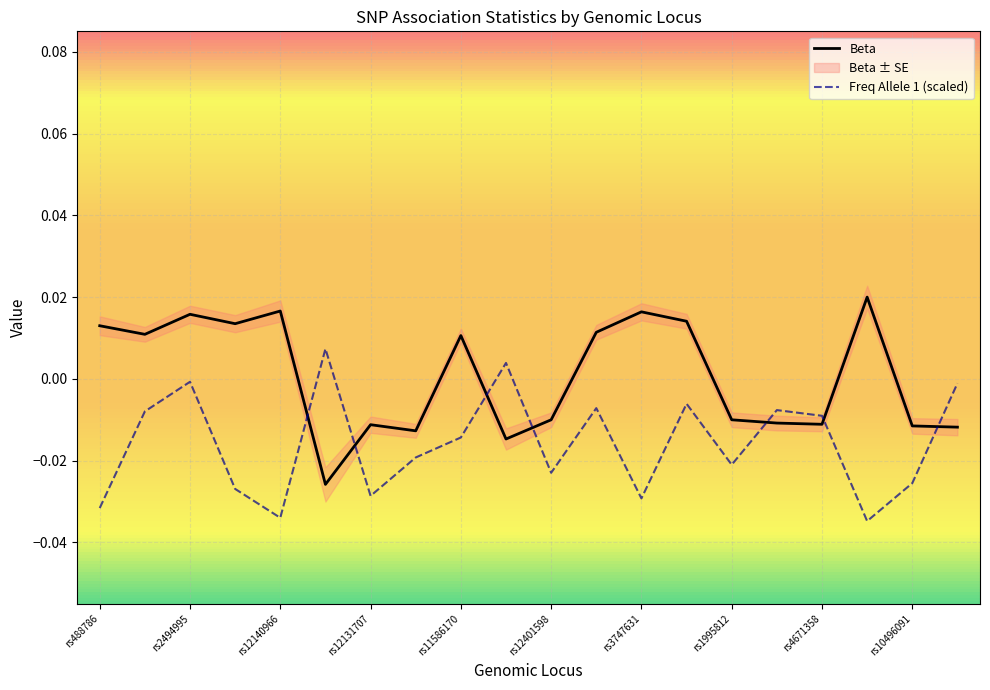

How many data points in Beta are less than 0?

10